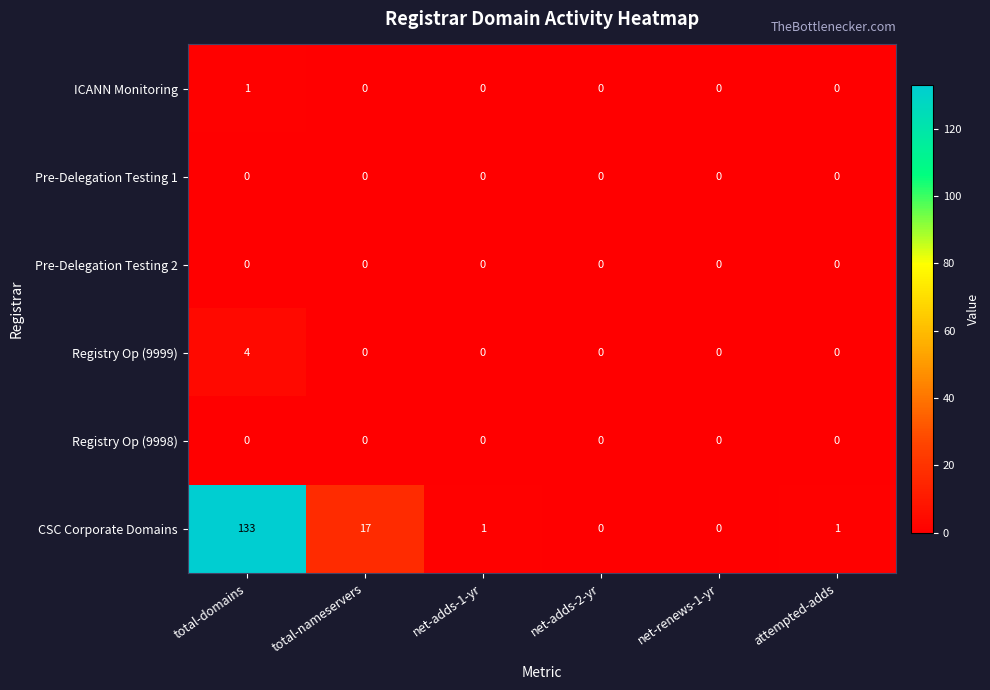

The value of Registry Op (9999) at net-renews-1-yr is 2. True or false?

False